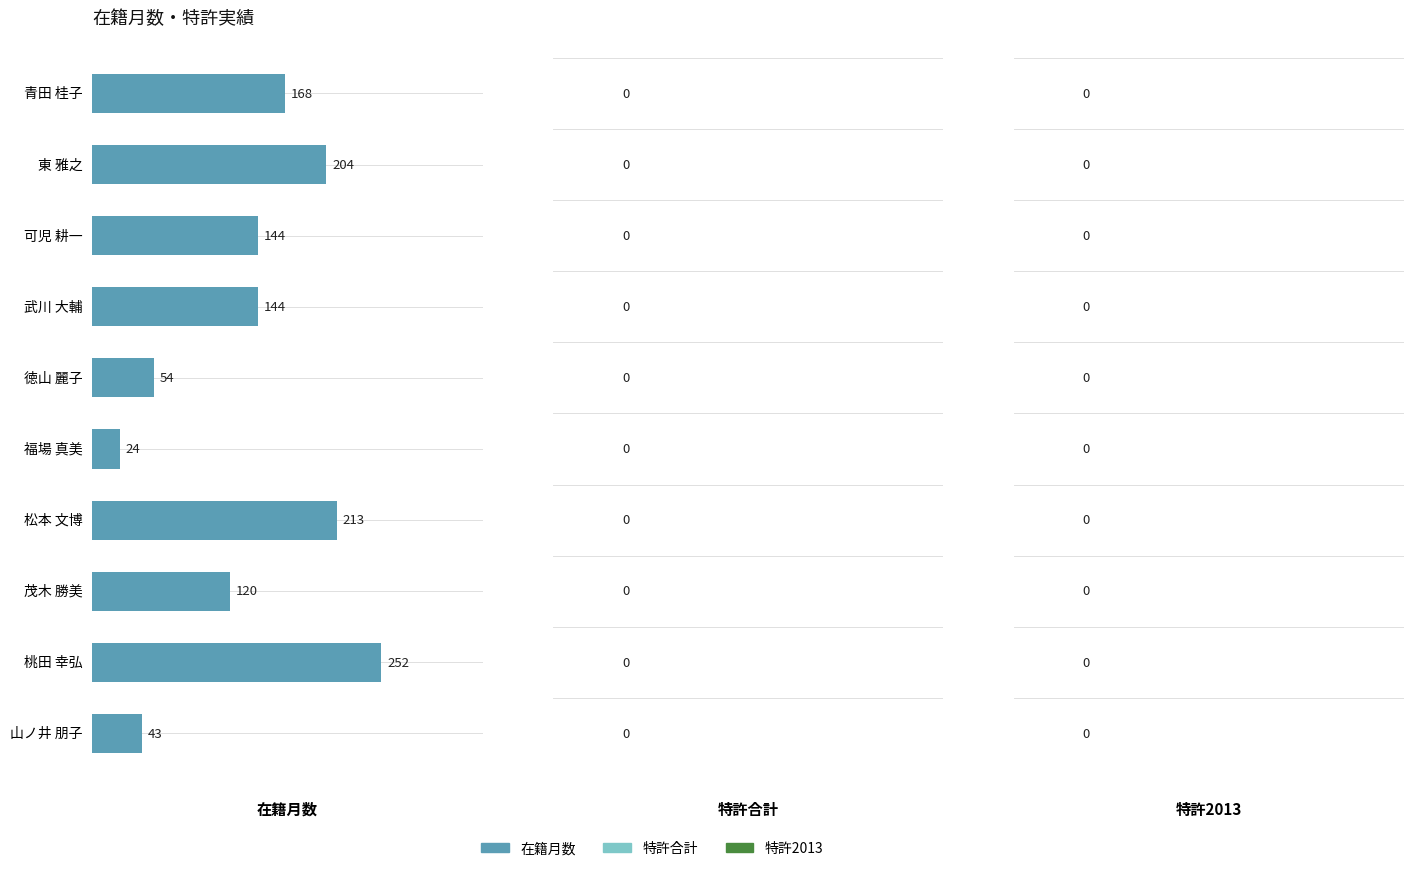

Which has a higher value, 青田 桂子 or 桃田 幸弘?

桃田 幸弘